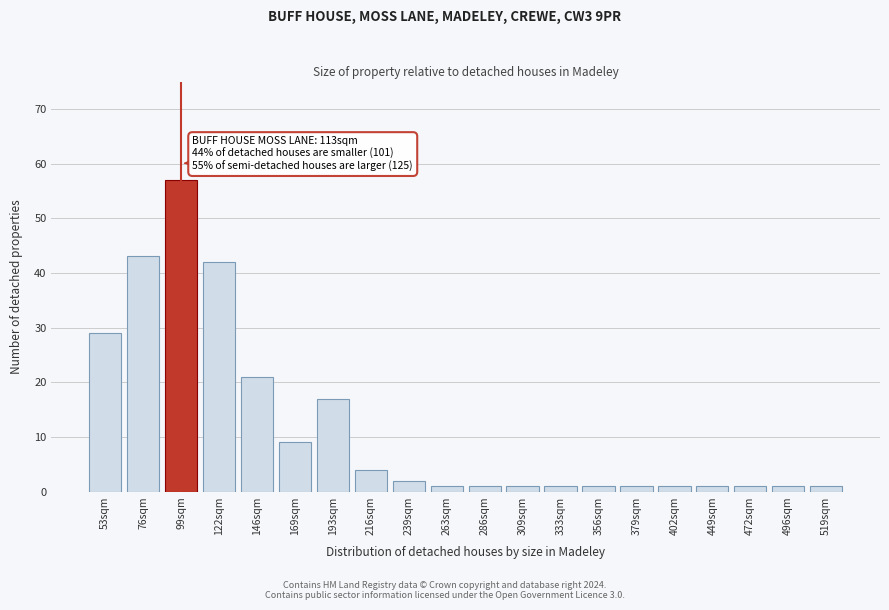

Reading right to left, list all the values displayed in this chart.

519sqm=1	496sqm=1	472sqm=1	449sqm=1	402sqm=1	379sqm=1	356sqm=1	333sqm=1	309sqm=1	286sqm=1	263sqm=1	239sqm=2	216sqm=4	193sqm=17	169sqm=9	146sqm=21	122sqm=42	99sqm=57	76sqm=43	53sqm=29